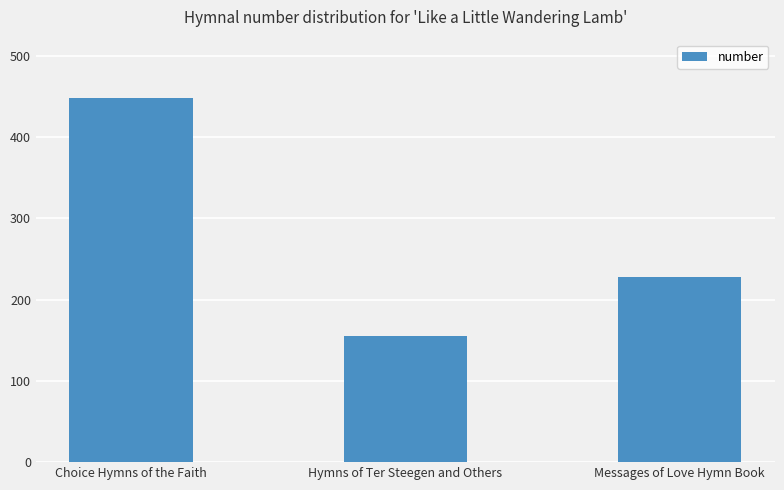

What value does the data have at Hymns of Ter Steegen and Others?

155